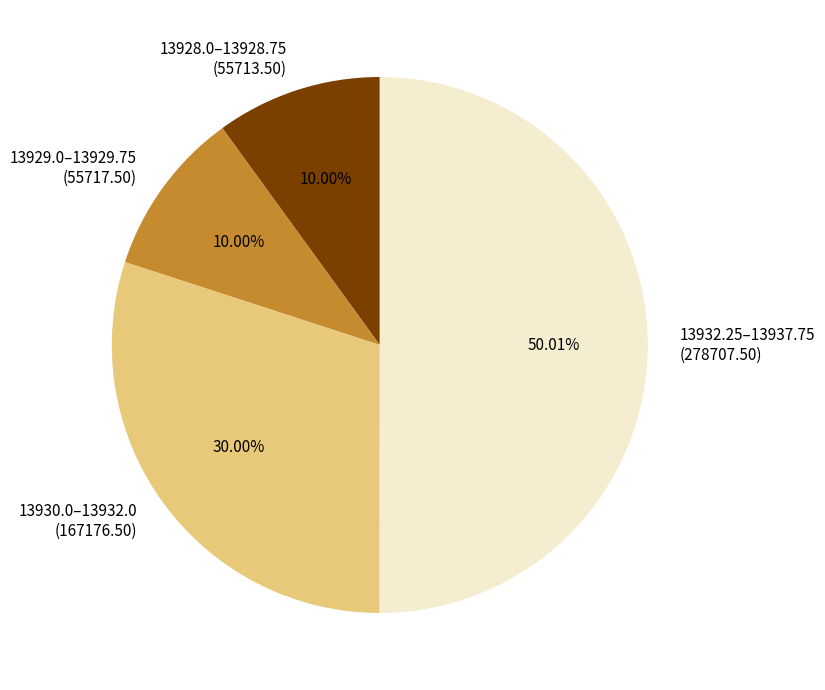

Which slice represents more than half of the pie?

13932.25–13937.75